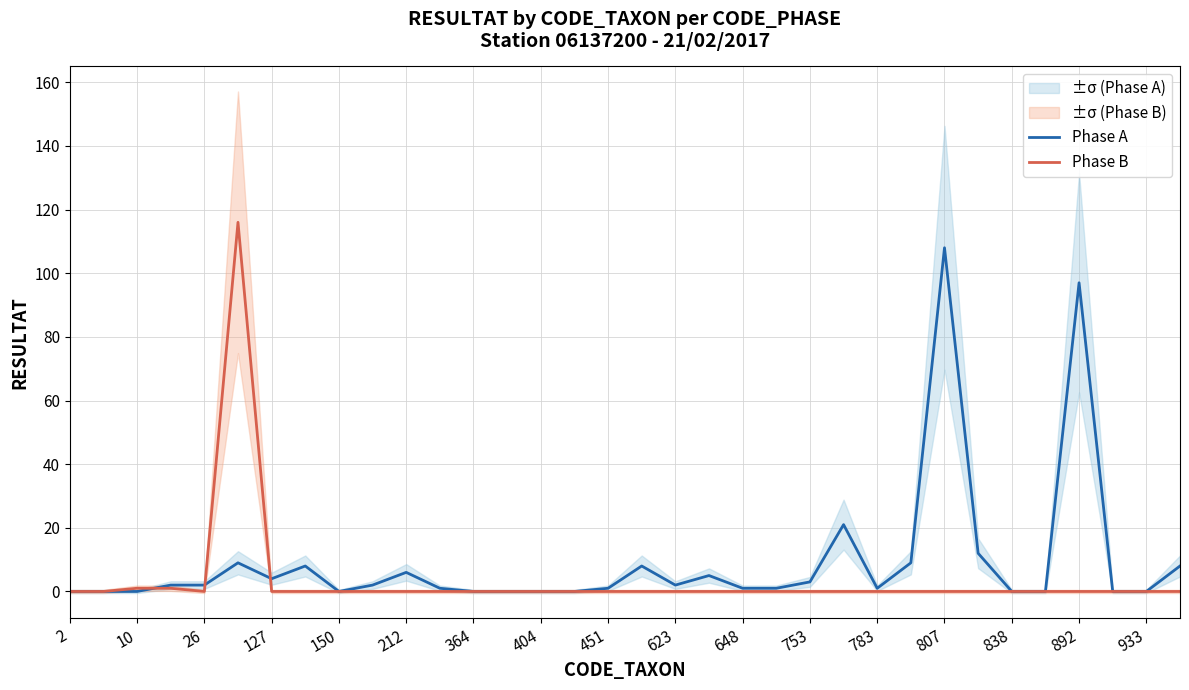

Where is Phase B nearest to the value 58?

10